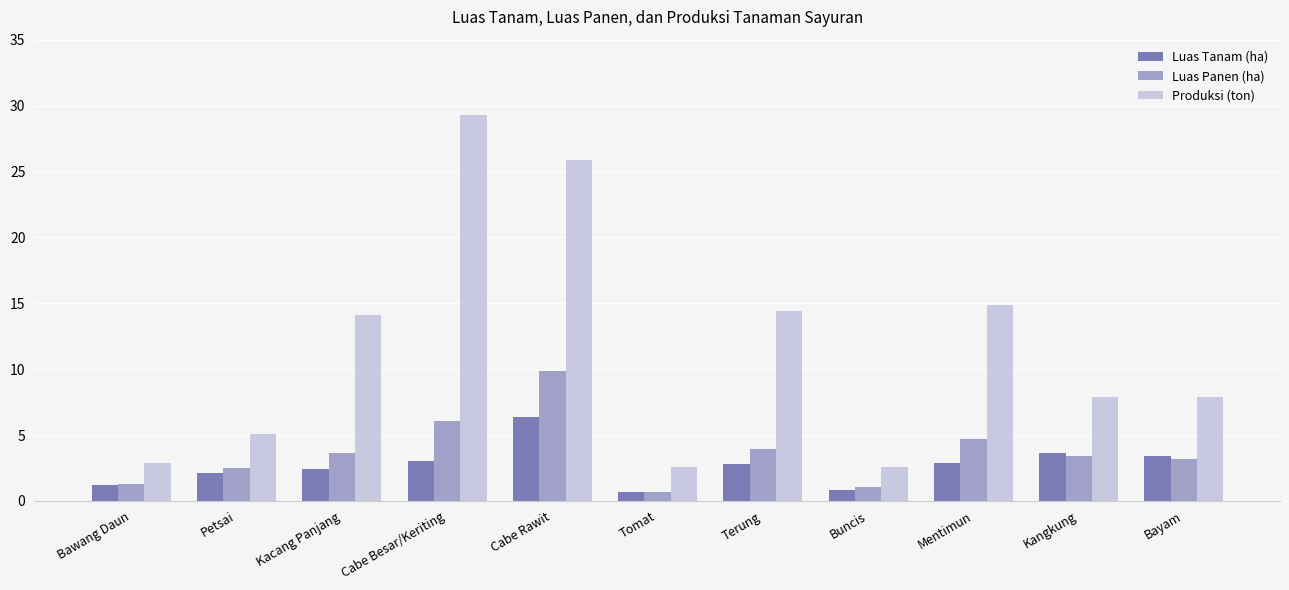

True or false: Luas Tanam (ha) has a value of 3.4 at Bayam.

True